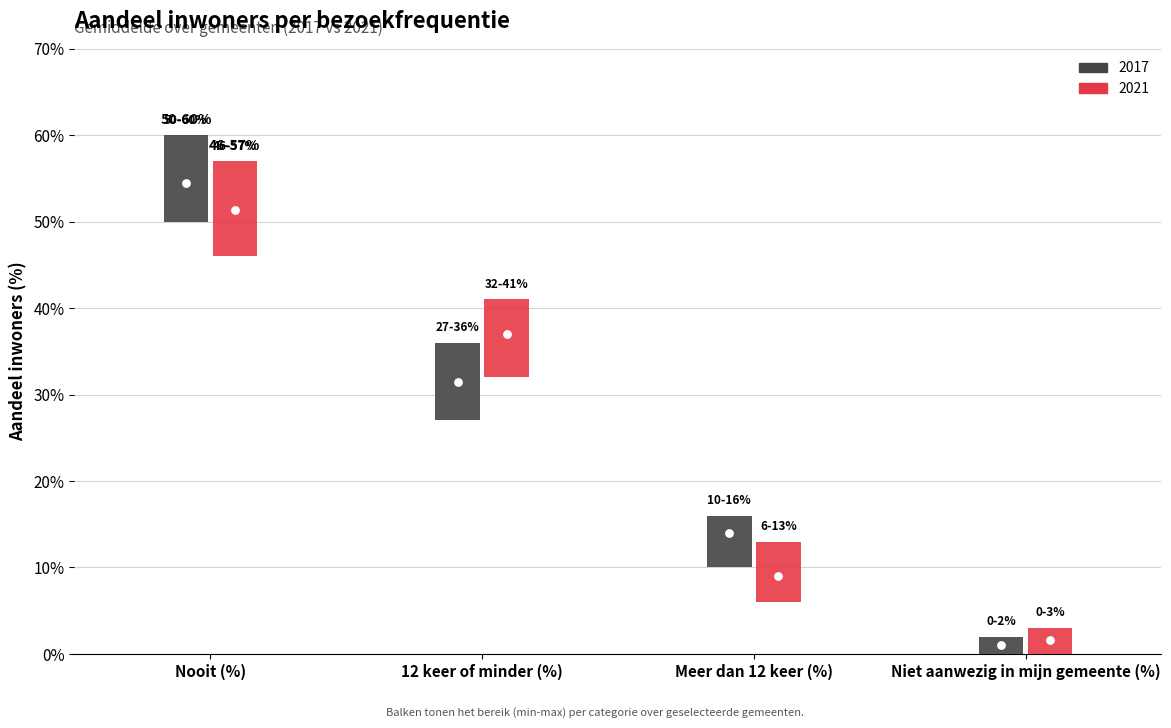

Which series reaches the minimum Y coordinate?

2017